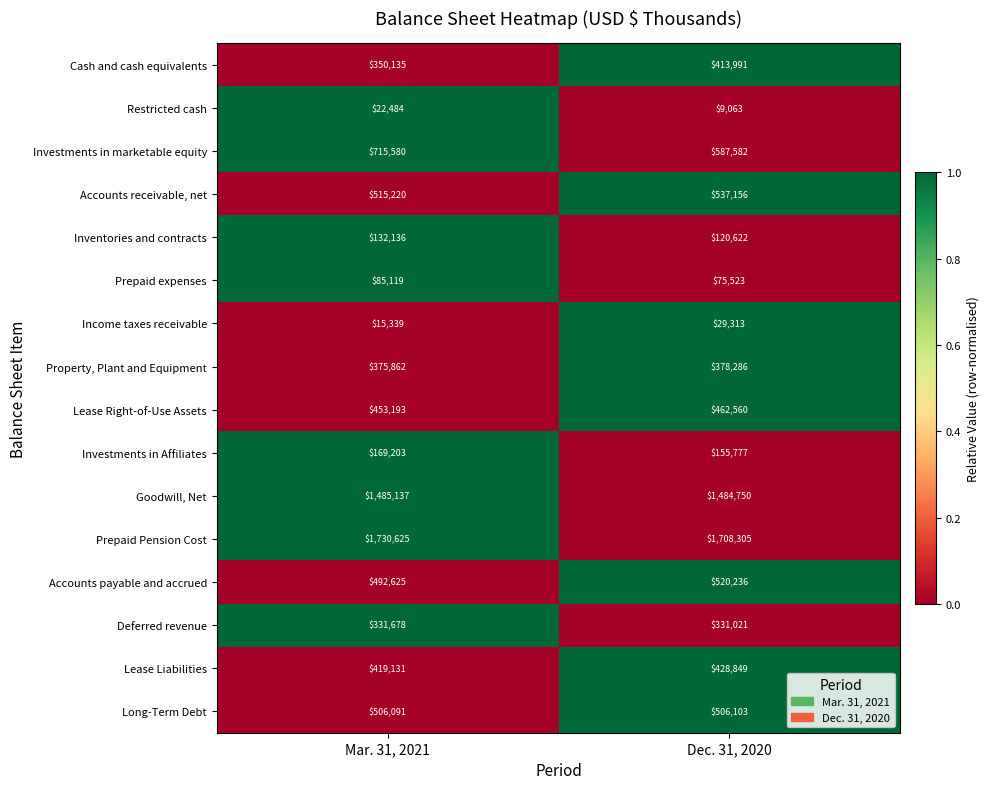

Between Mar. 31, 2021 and Dec. 31, 2020, which series saw the biggest shift?

Investments in marketable equity